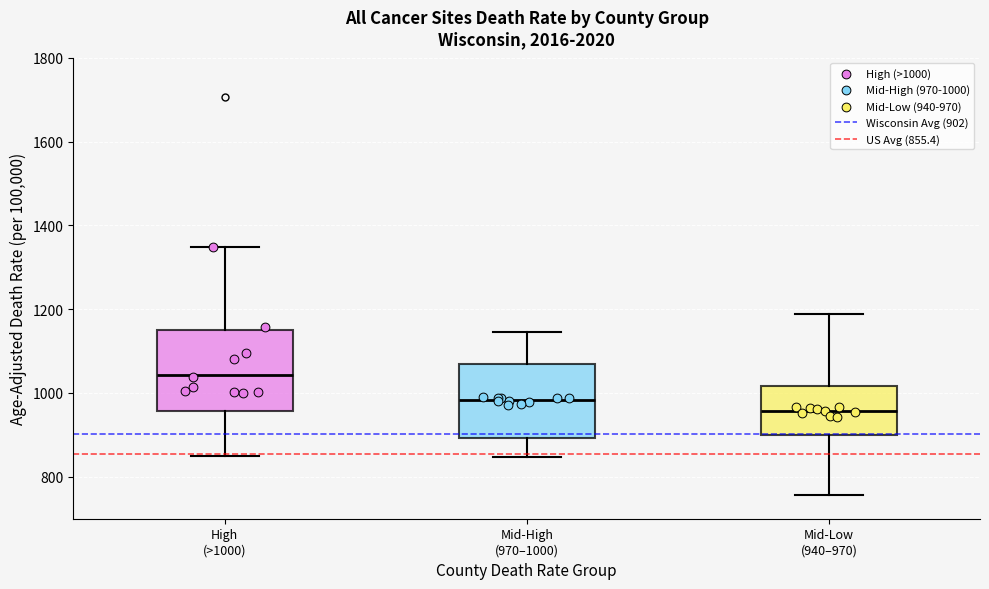

Where does the lower whisker of the box for High (>1000) end on the y-axis? The values are not printed on the chart, so give them approximately, as read against the axis.

860